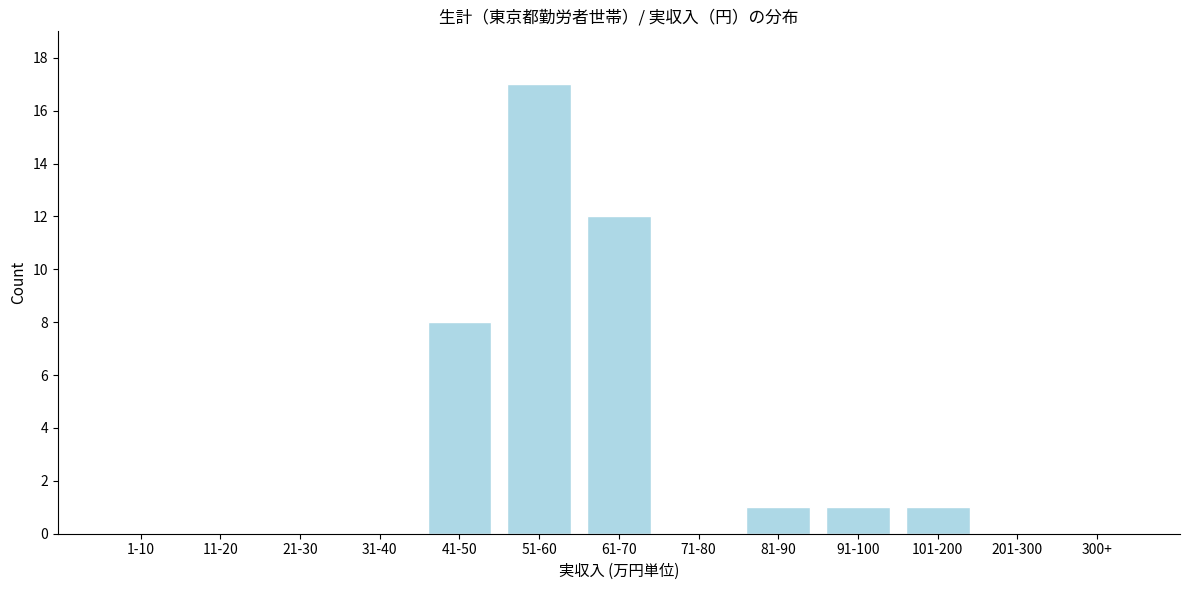

Reading right to left, what are all the values shown in this chart?

300+=0	201-300=0	101-200=1	91-100=1	81-90=1	71-80=0	61-70=12	51-60=17	41-50=8	31-40=0	21-30=0	11-20=0	1-10=0